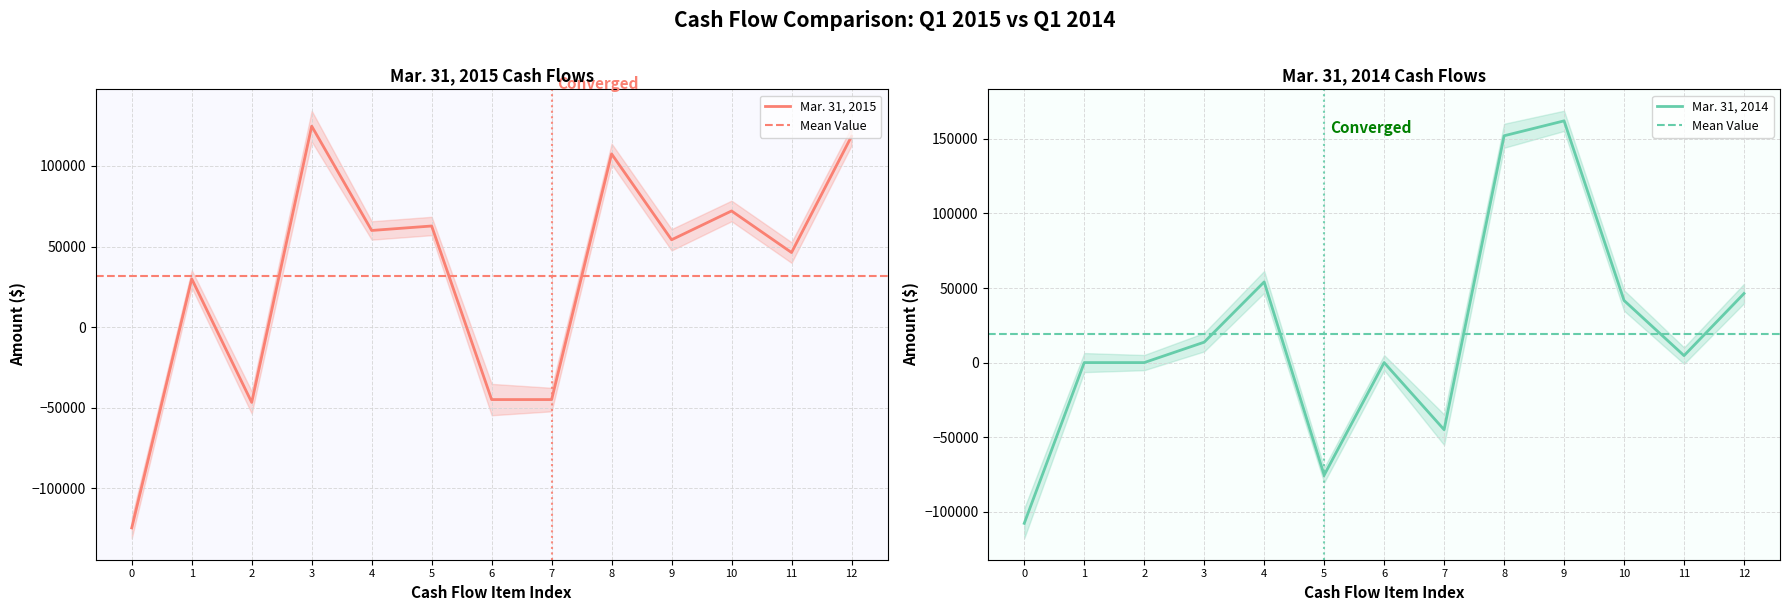

What is the smallest value displayed?

-124491